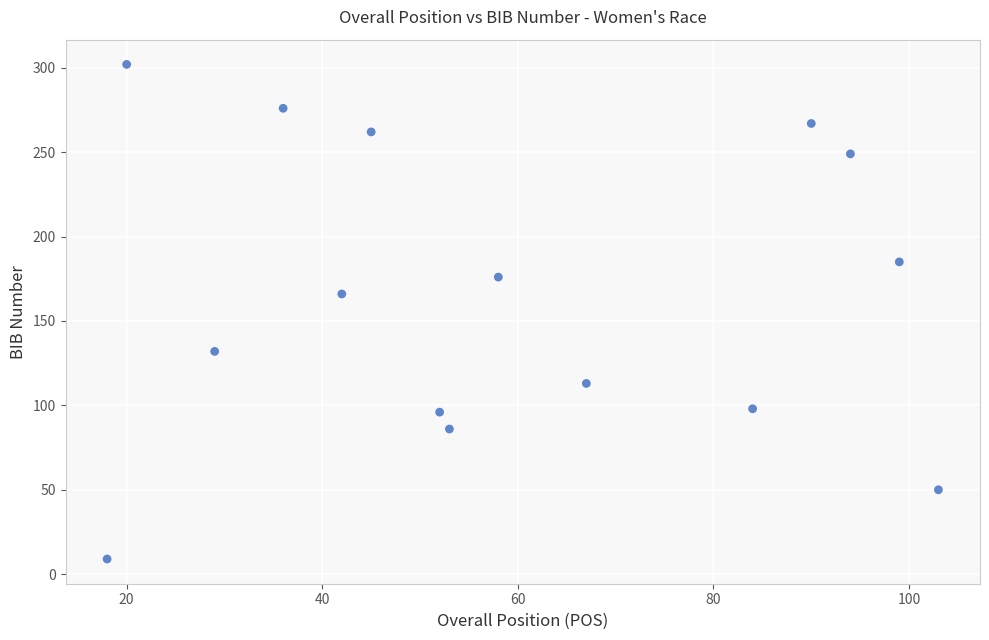

What Y value in the scatter plot is closest to 155?

166